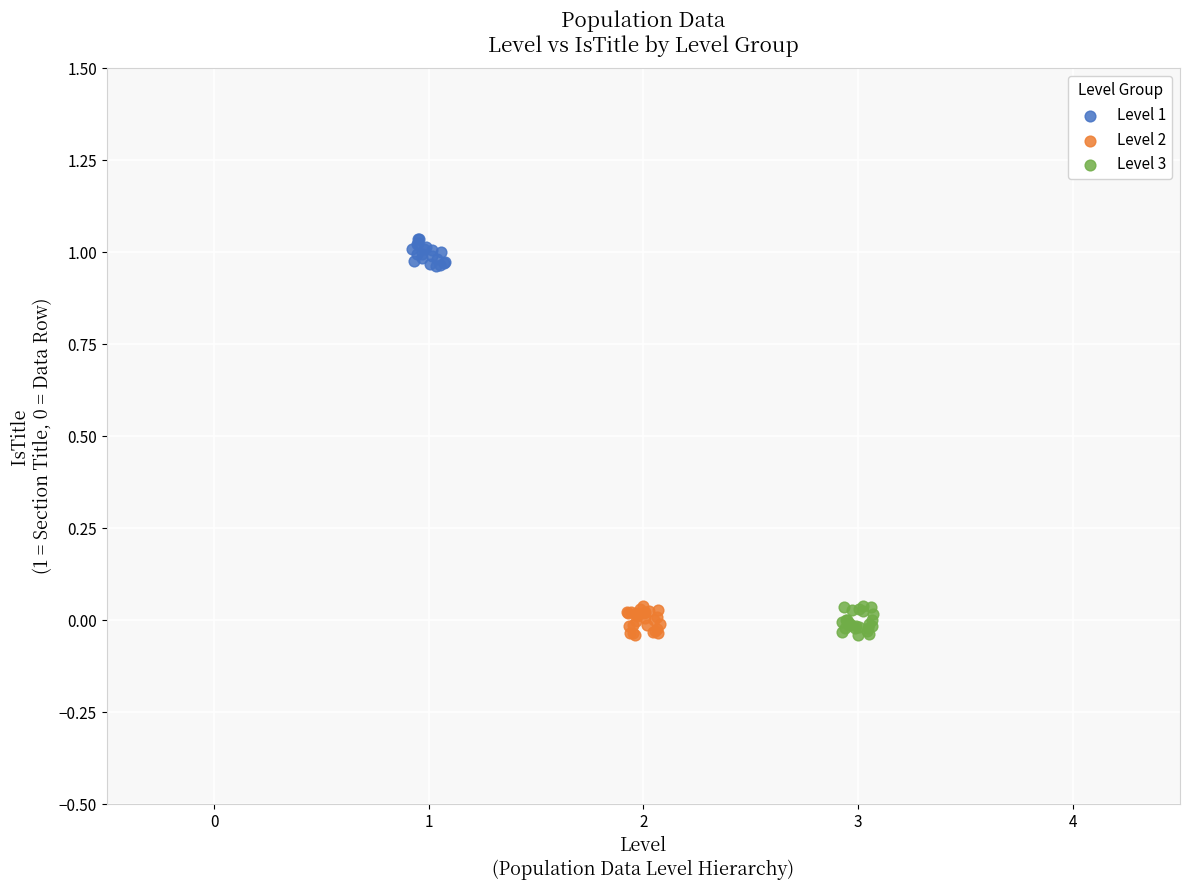

Which series contains the highest Y value?

Level 1